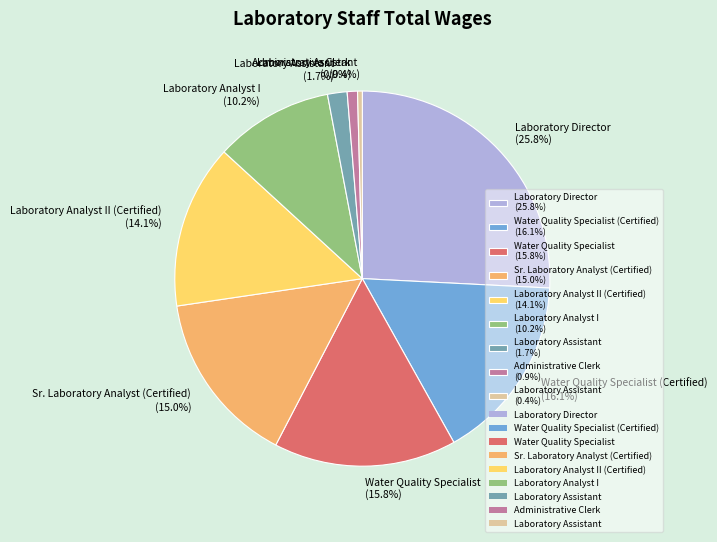

What is the ratio of the value at Laboratory Analyst II (Certified) (14.1%) to the value at Water Quality Specialist (Certified) (16.1%)?

0.9